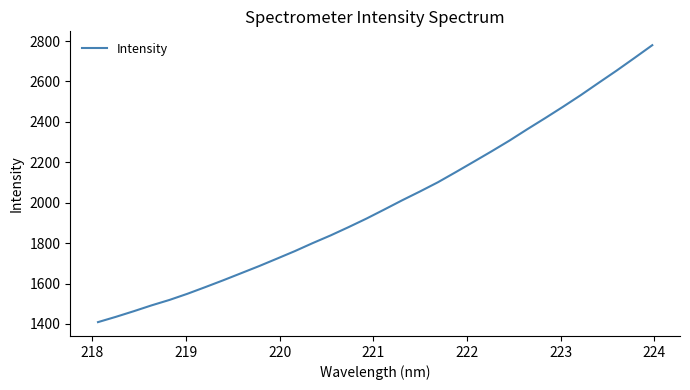

What is the difference between the maximum and minimum values?

1370.8